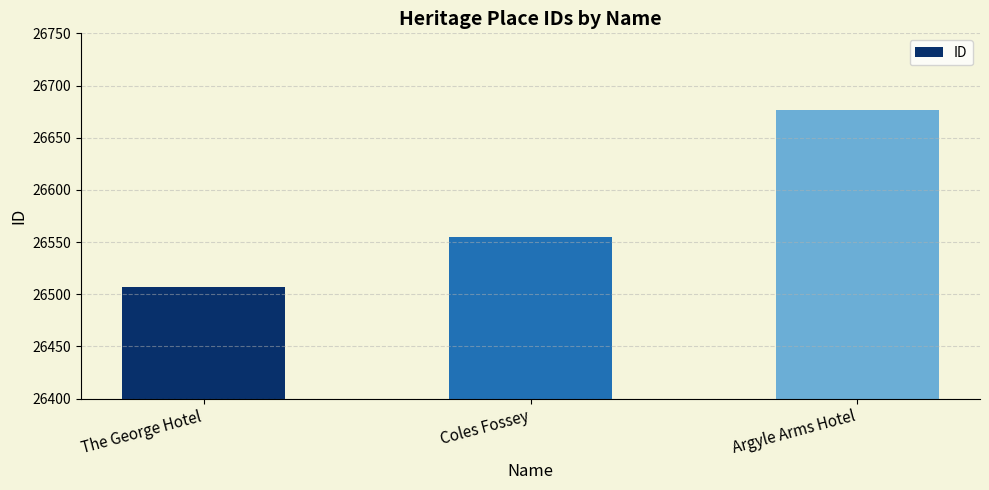

What is the change in value from The George Hotel to Coles Fossey?

+48